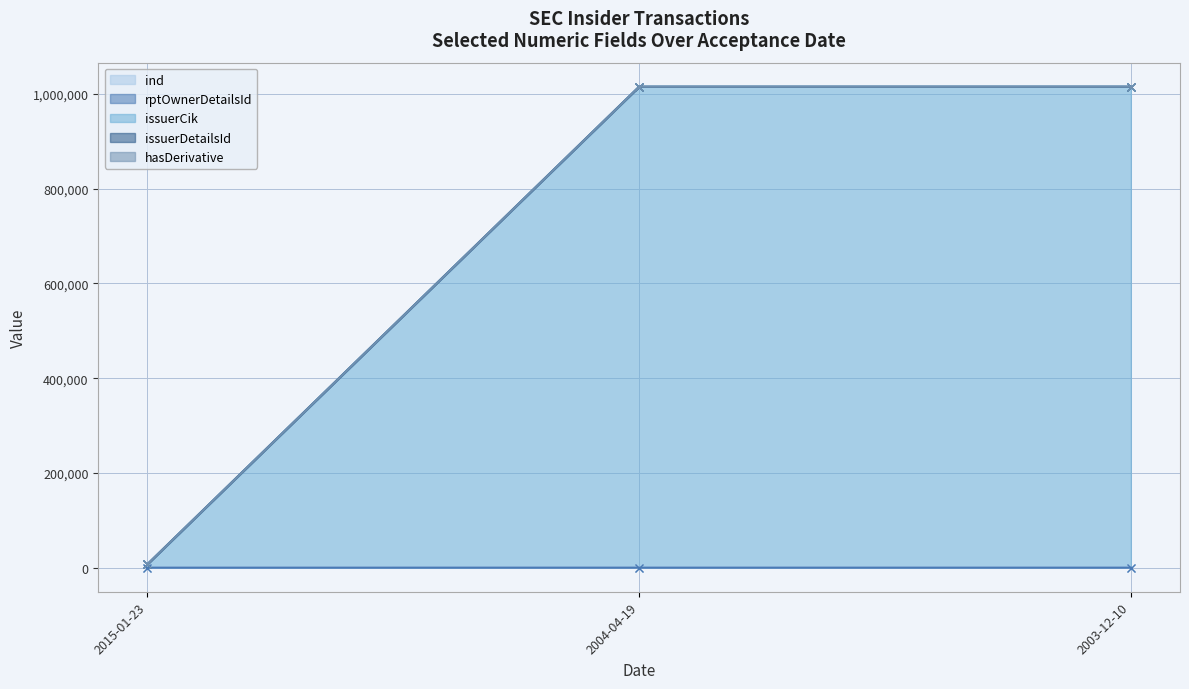

What is the smallest value displayed?

30